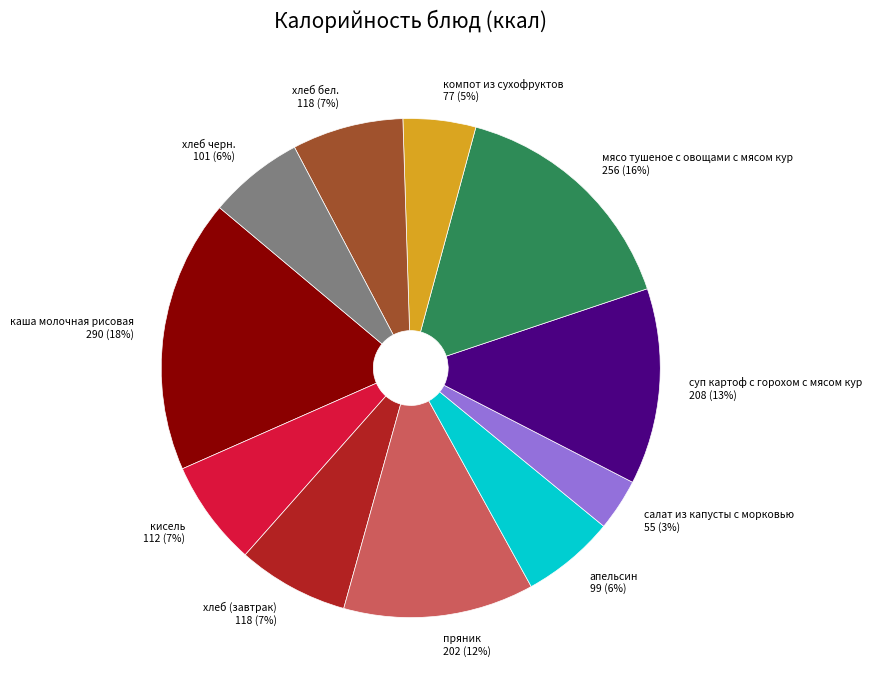

What is the largest slice in the pie chart?

каша молочная рисовая